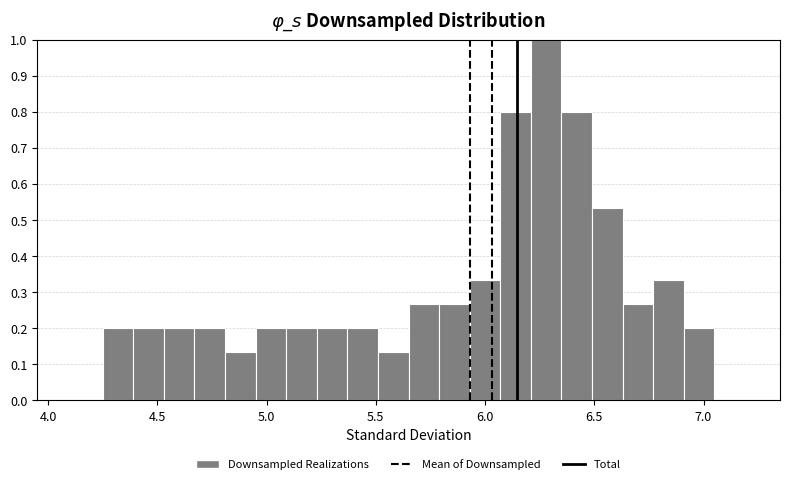

Read against the x-axis, roughly where is the centre of the tallest bar?

6.30